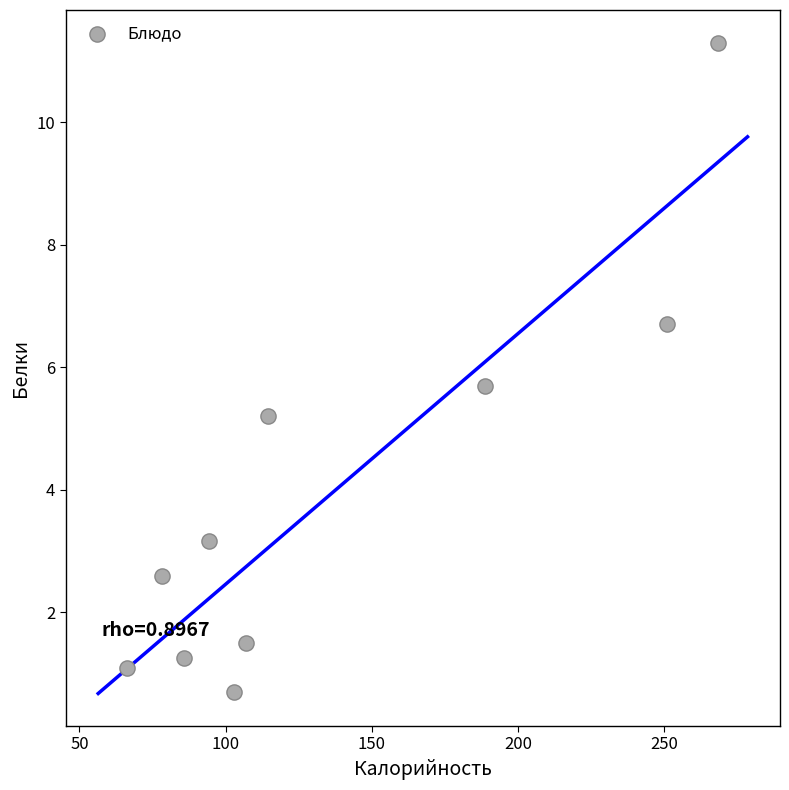

What Y value in the scatter plot is closest to 6?

5.7